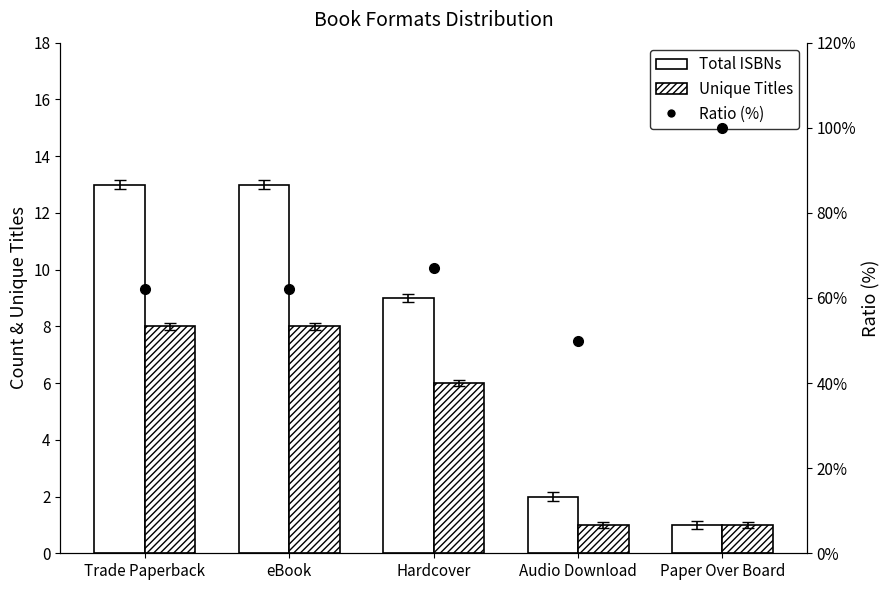

The Ratio (%) series shows 22 at Hardcover. True or false?

False